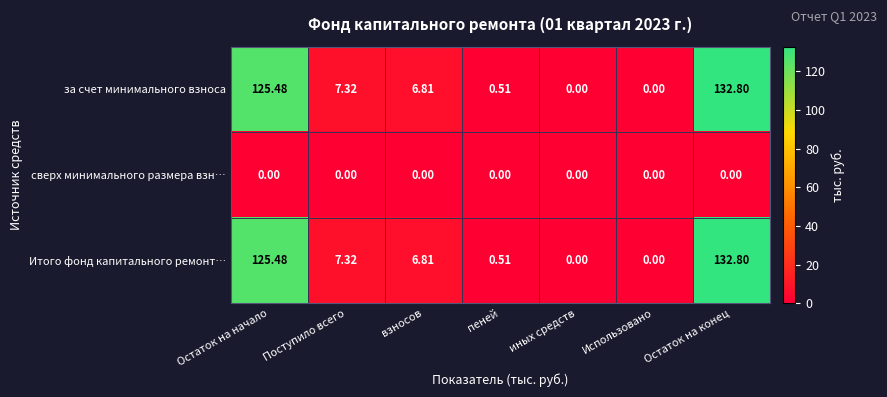

At which label is за счет минимального взноса closest to 66?

Поступило всего